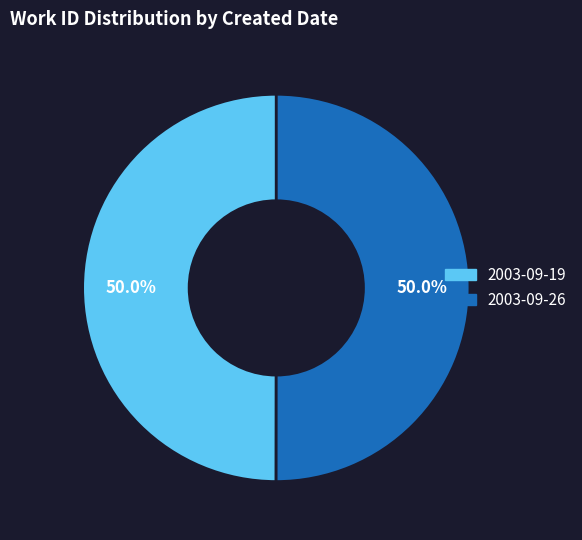

What percentage do 2003-09-26 and 2003-09-19 together represent?

100.0%